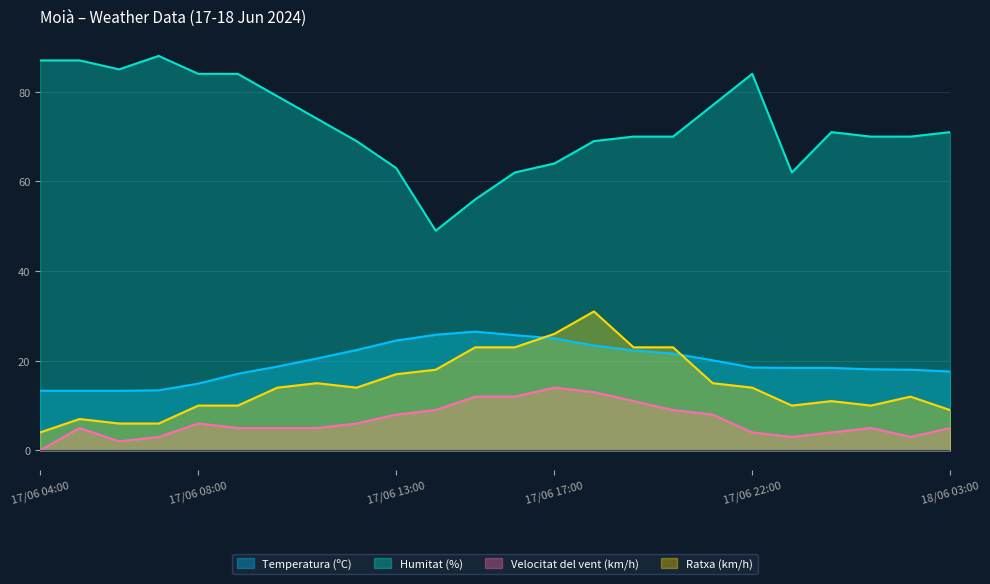

Does the chart display data point markers on the line(s)?

No